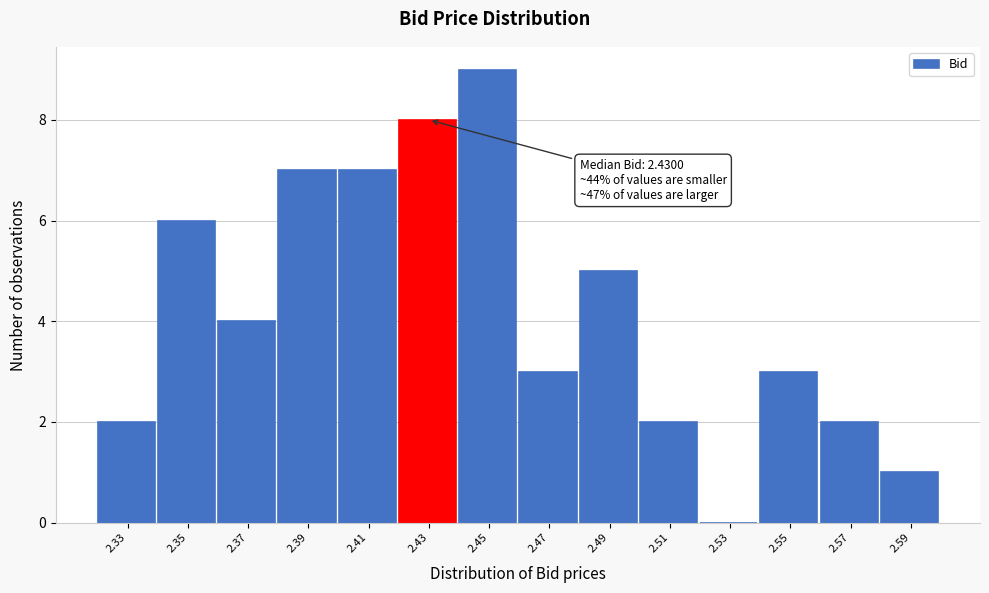

Reading left to right, what are all the values shown in this chart?

2.33=2	2.35=6	2.37=4	2.39=7	2.41=7	2.43=8	2.45=9	2.47=3	2.49=5	2.51=2	2.53=0	2.55=3	2.57=2	2.59=1